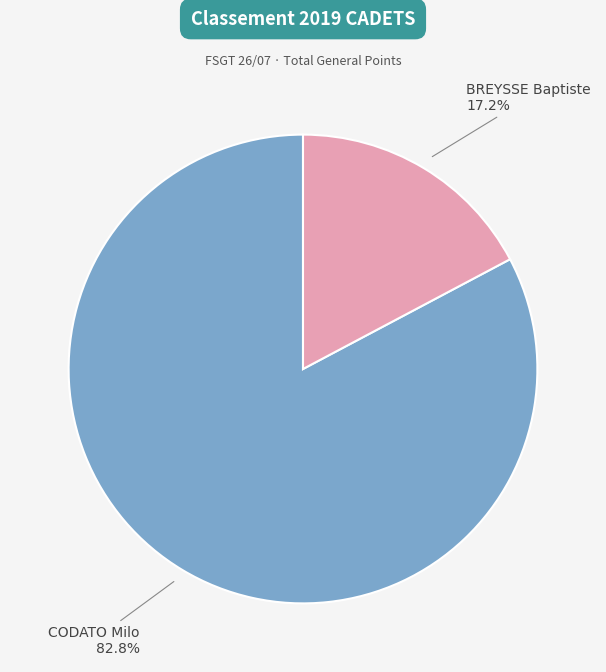

How many segments does this pie chart have?

2